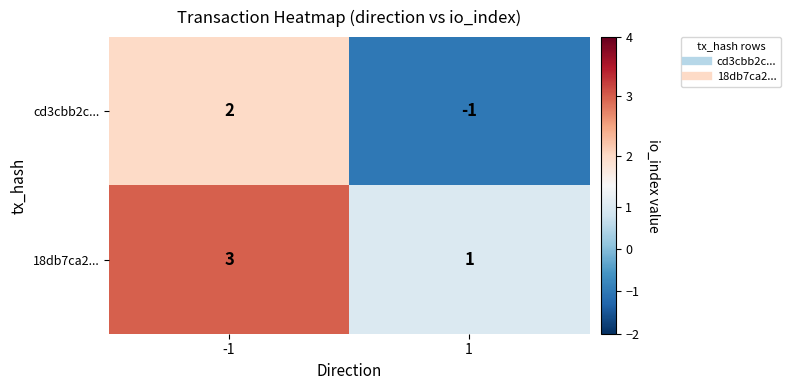

What is the approximate value of 18db7ca2... at -1?

3